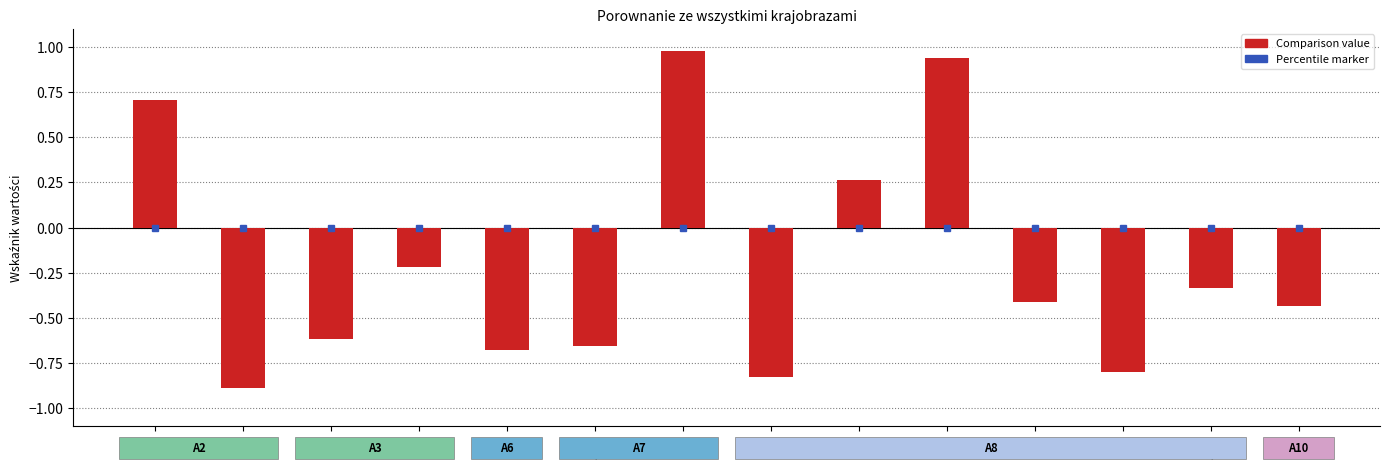

Where does the data first go above 0?

A2a